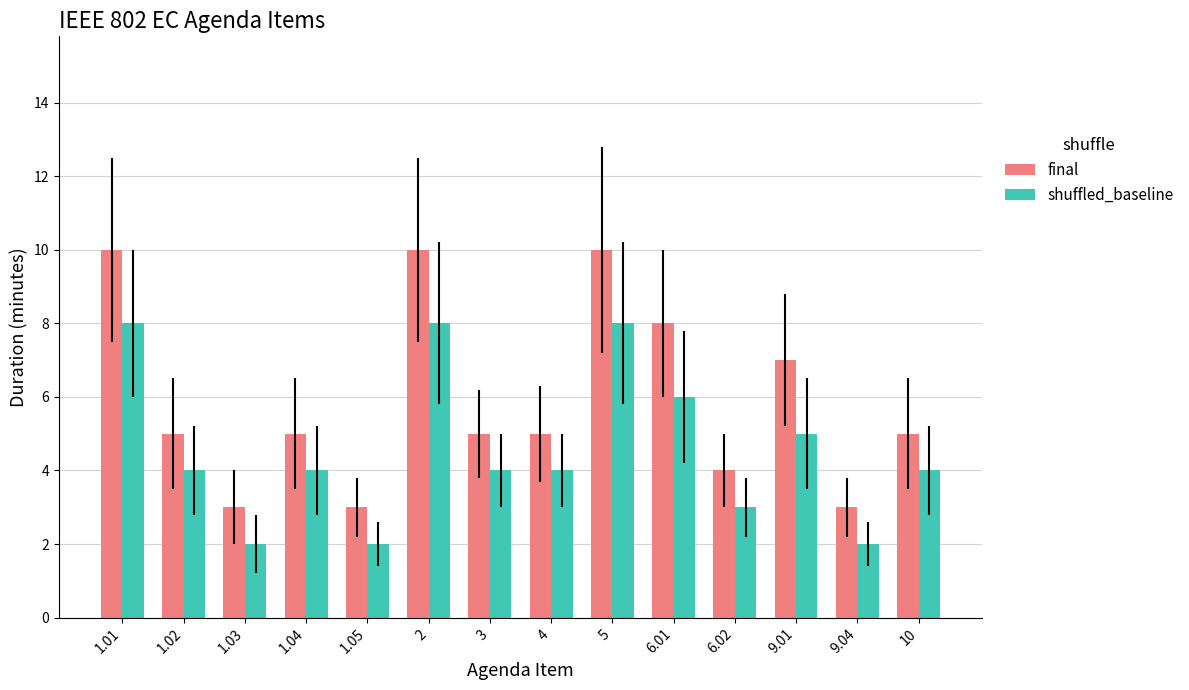

How many data points does each series have?

14